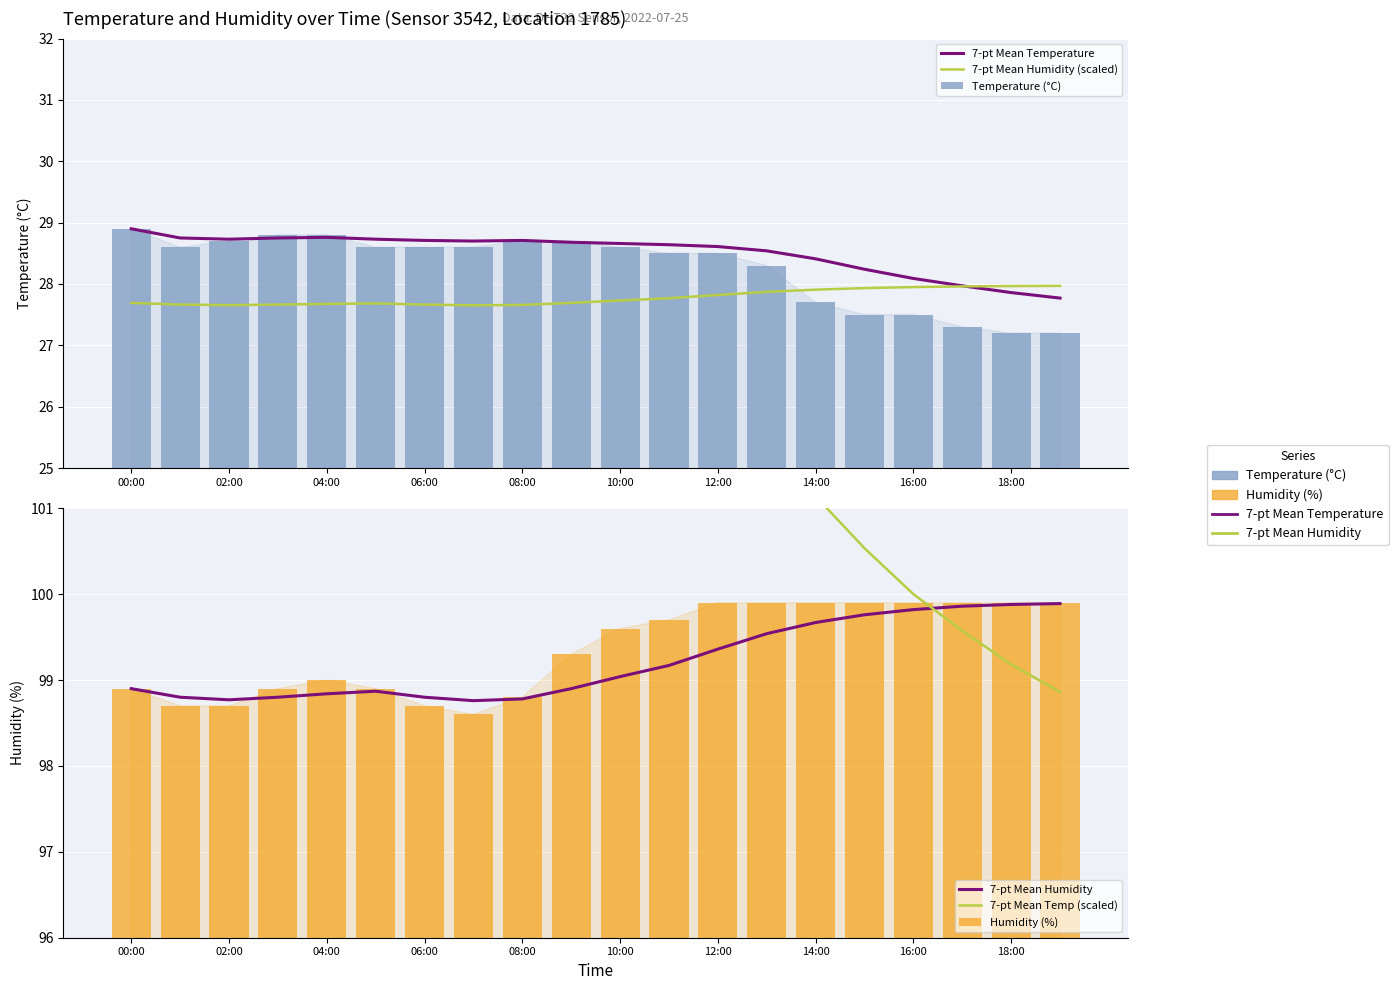

The value of 7-pt Mean Humidity at 04:00 is 98.8. True or false?

True